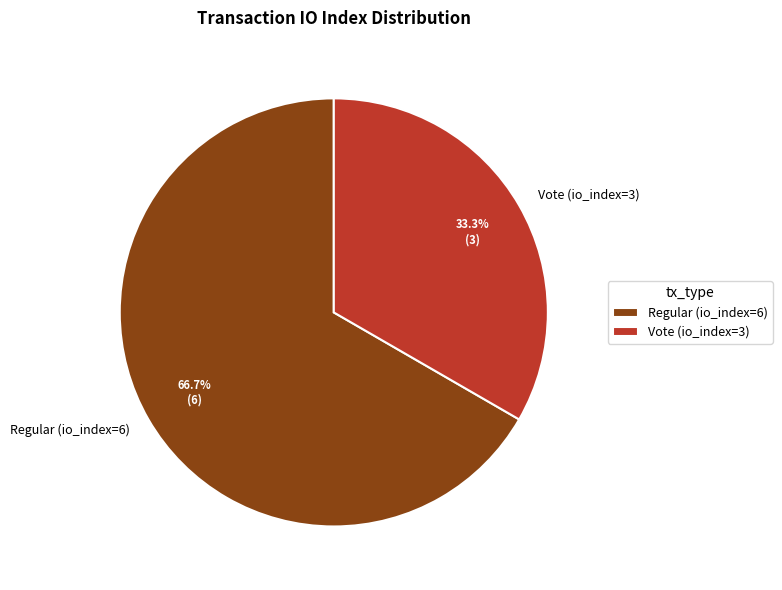

Approximately how many times larger is the value at Regular (io_index=6) compared to Vote (io_index=3)?

2.0